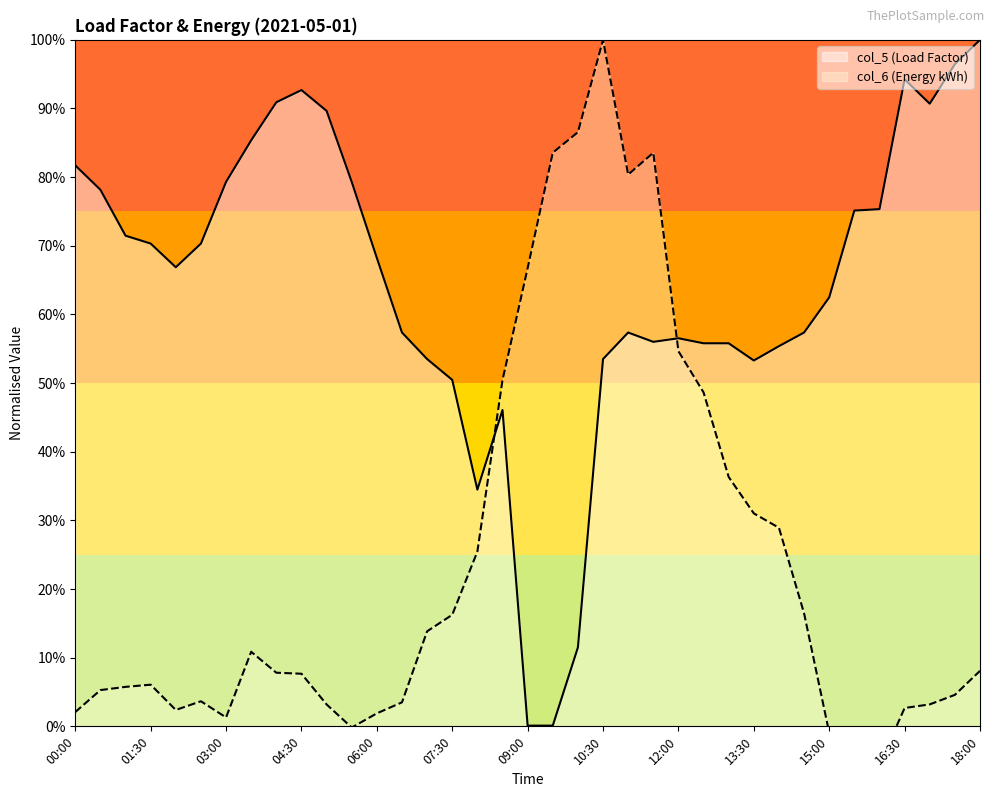

What is the approximate value of col_5 (Load Factor) at 11:00?

57.4